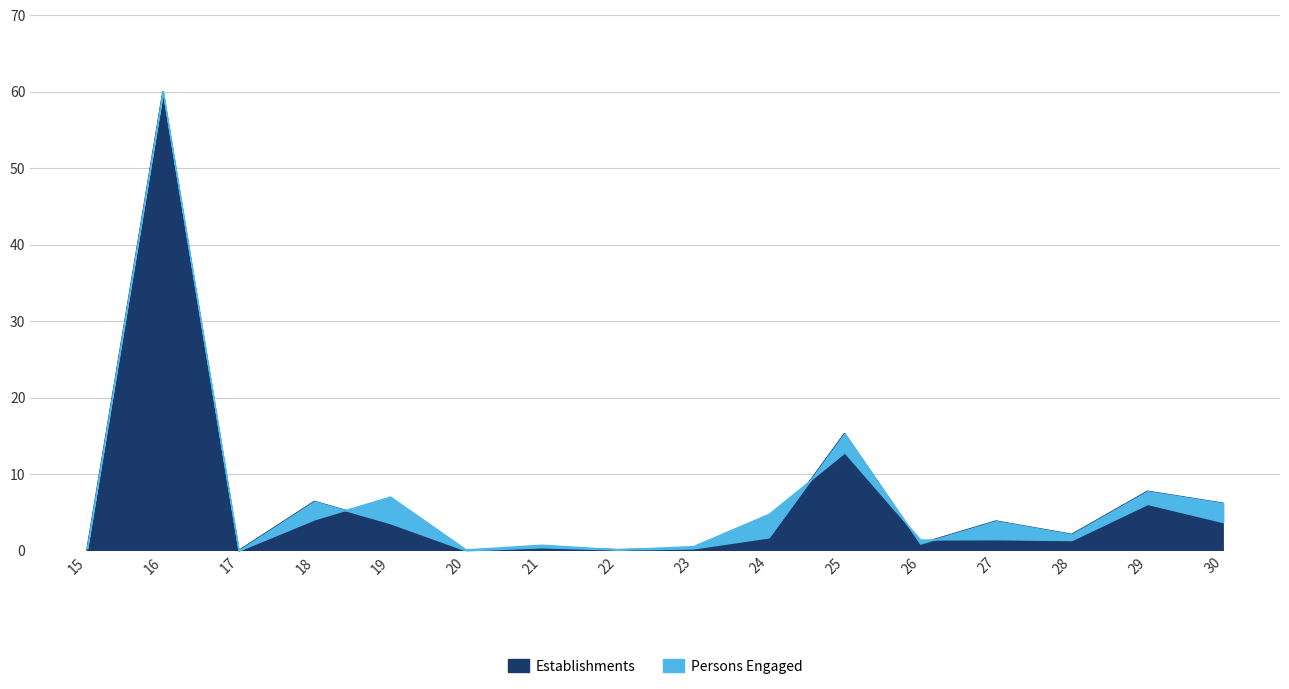

Count the number of categories in the chart.

16